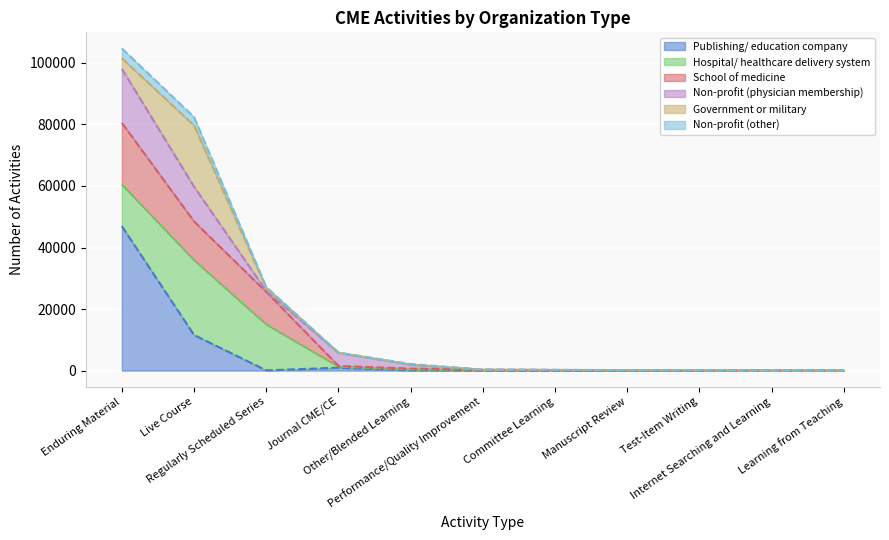

True or false: Publishing/ education company and Non-profit (other) cross at least once.

False